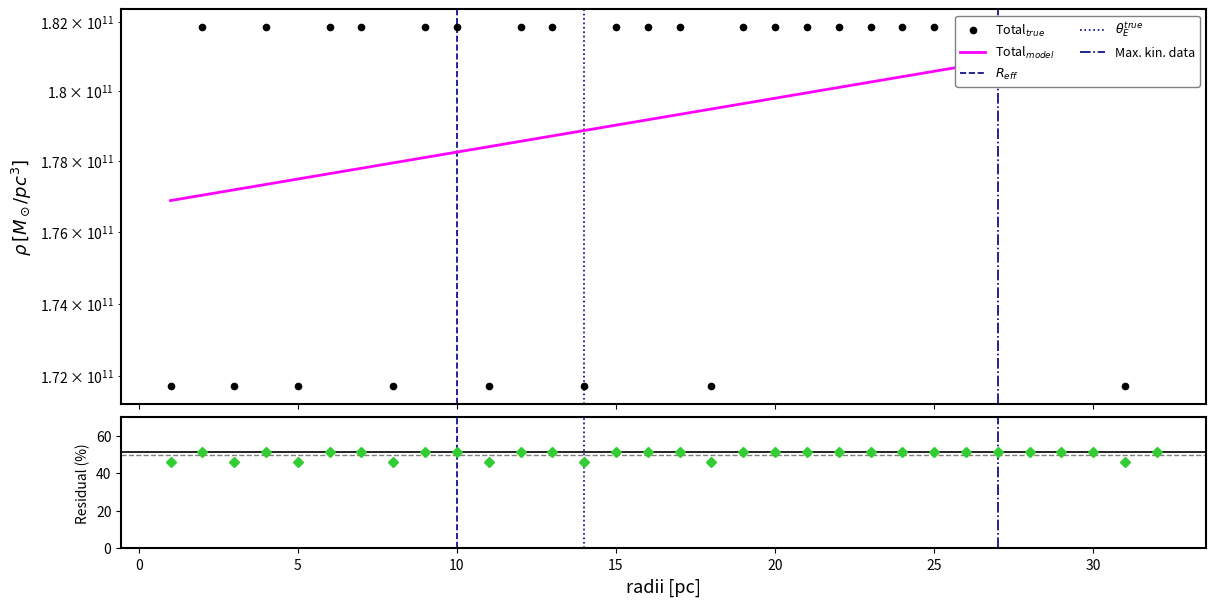

What is the greatest value displayed?

181835061736